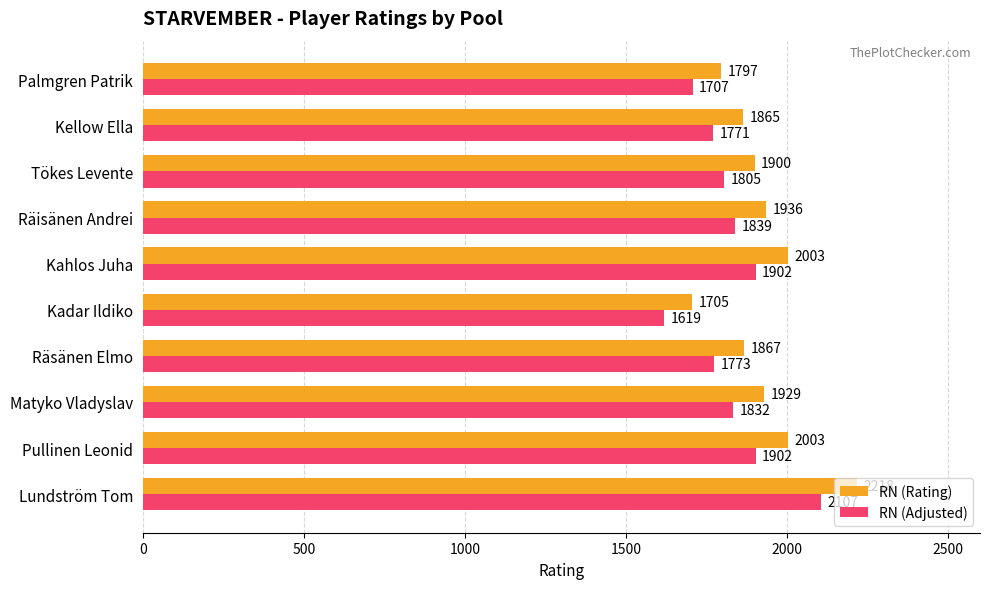

Is it true that RN (Rating) equals 2775.1 at Kellow Ella?

False